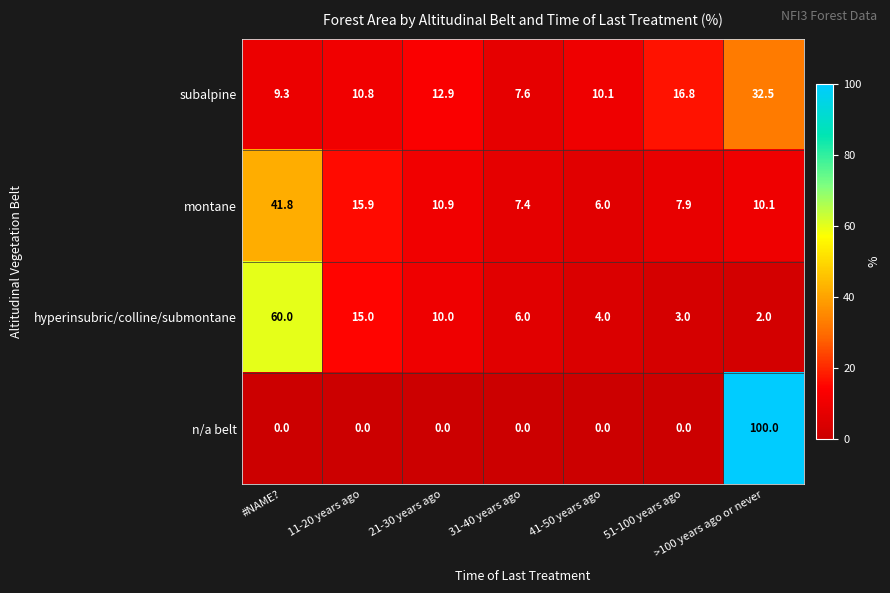

What is the difference between the highest and lowest values at 31-40 years ago?

7.6